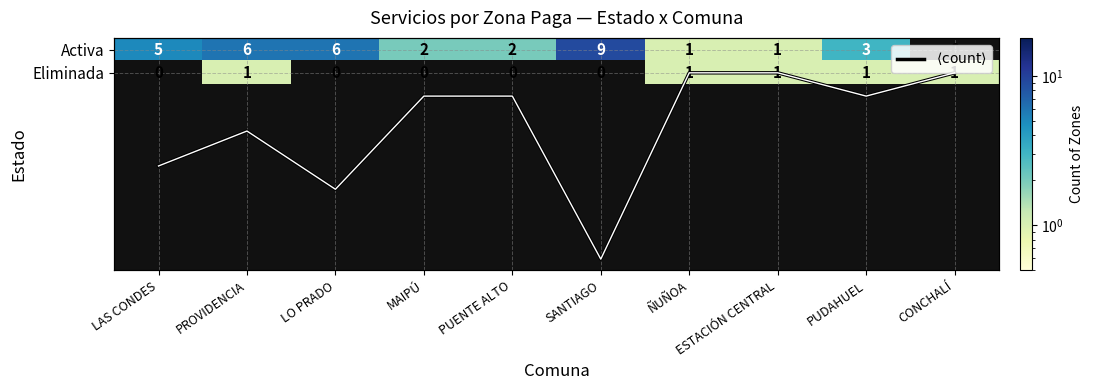

Which category has the lowest value in the Activa series?

ÑUÑOA